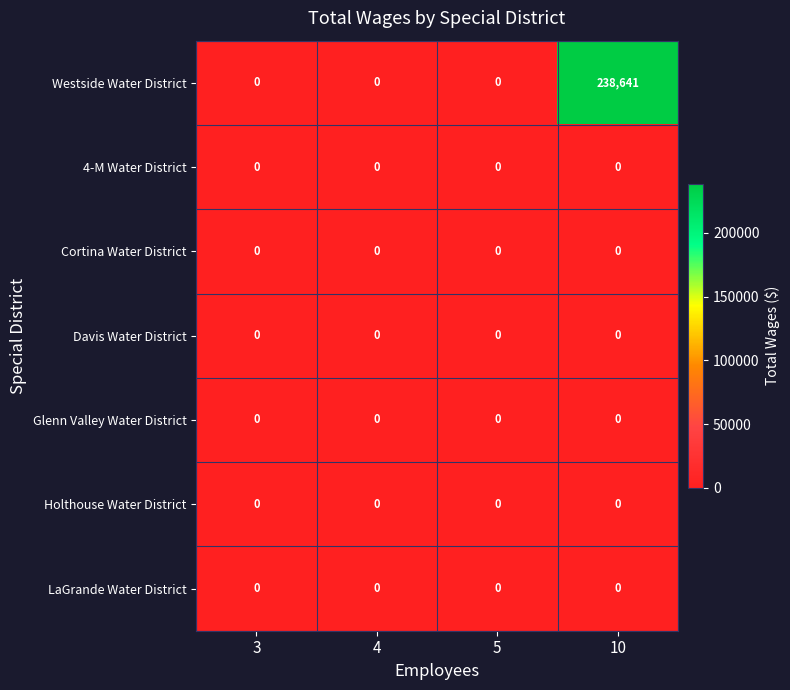

Reading left to right, list all the values displayed in this chart.

Westside Water District: 0	0	0	238641
4-M Water District: 0	0	0	0
Cortina Water District: 0	0	0	0
Davis Water District: 0	0	0	0
Glenn Valley Water District: 0	0	0	0
Holthouse Water District: 0	0	0	0
LaGrande Water District: 0	0	0	0